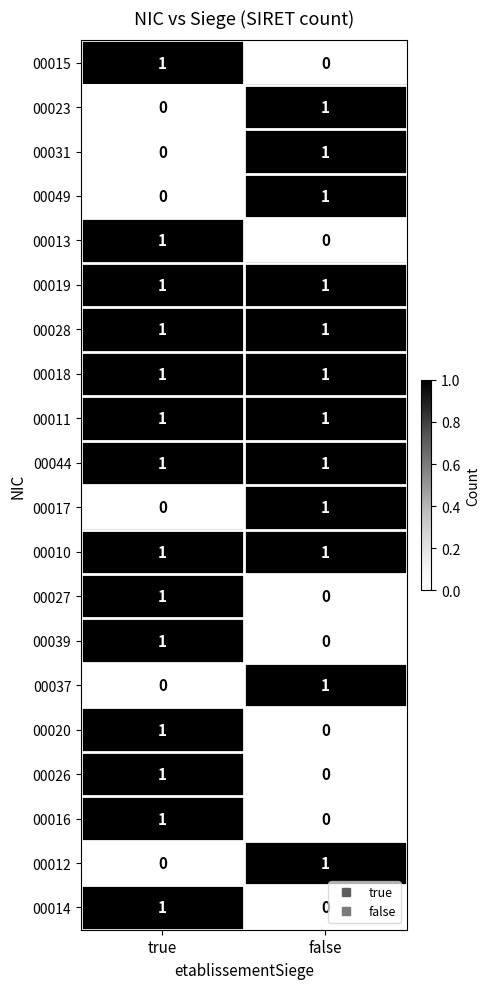

List the labels in order of 00031 value, largest first.

false, true